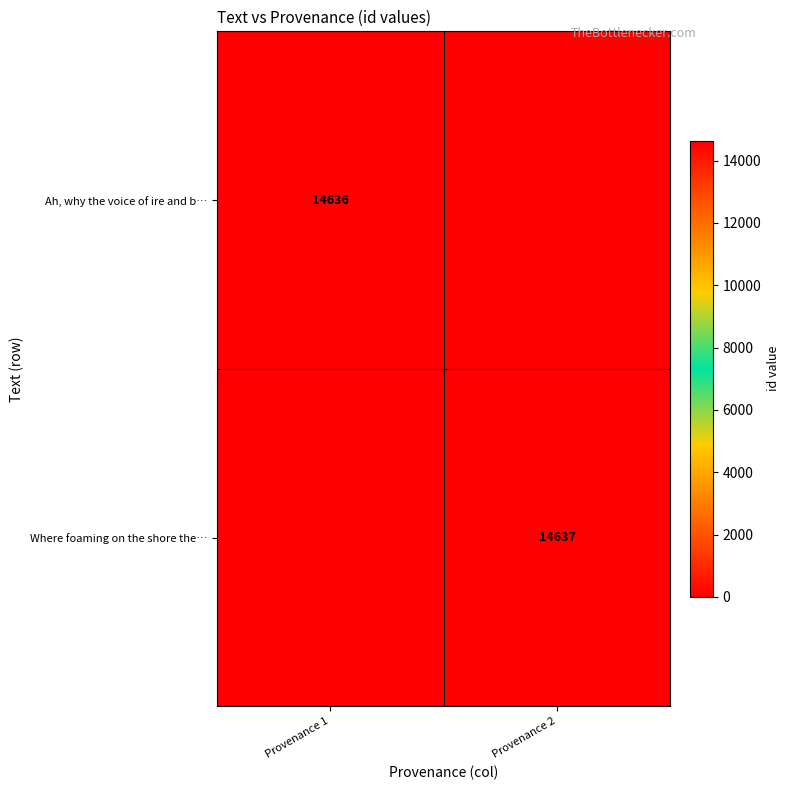

Which has a higher value, Provenance 2 or Provenance 1?

Provenance 1